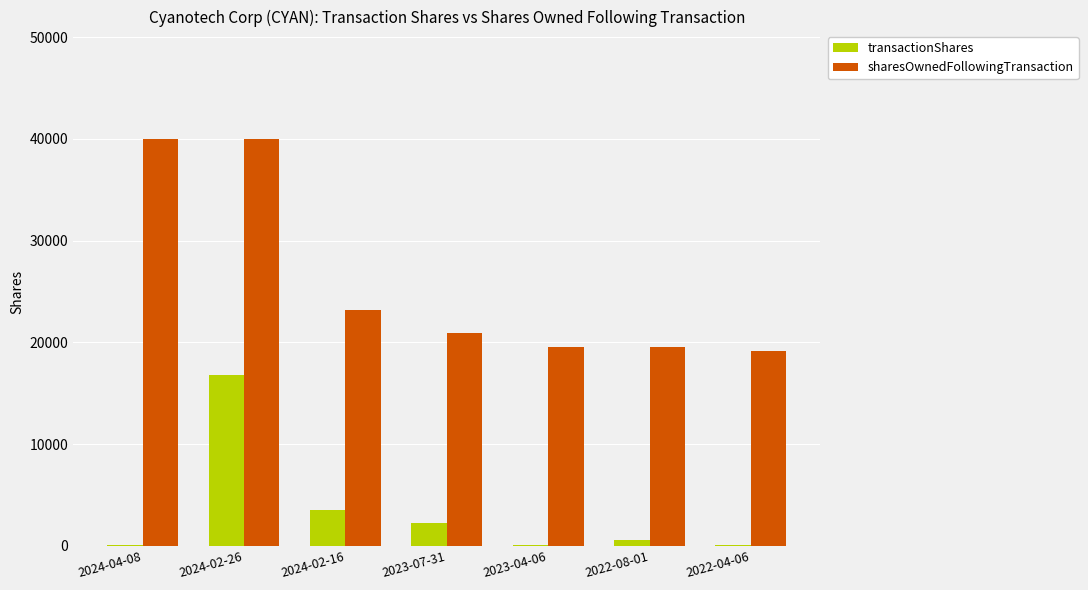

Which series has the largest total across all categories?

sharesOwnedFollowingTransaction